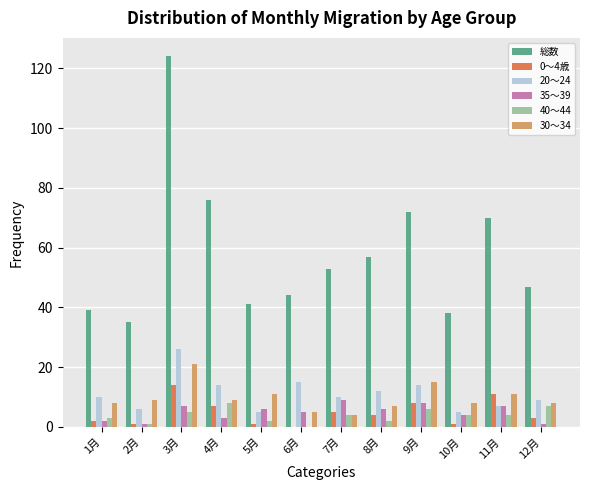

Is the value of 40～44 at 11月 greater than the value of 35～39 at 2月?

Yes